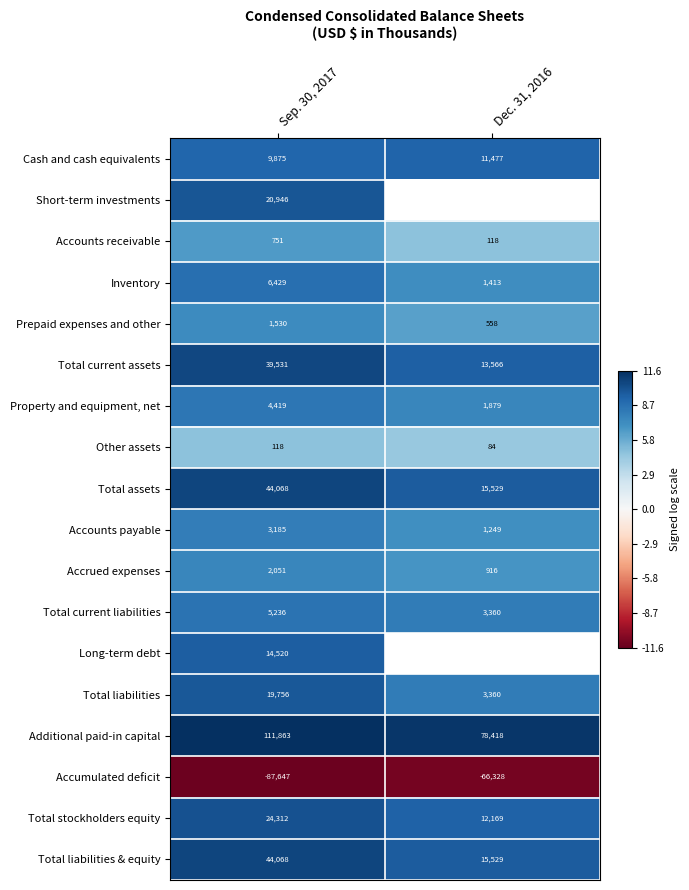

The value of Accrued expenses at Sep. 30, 2017 is 3.4. True or false?

False